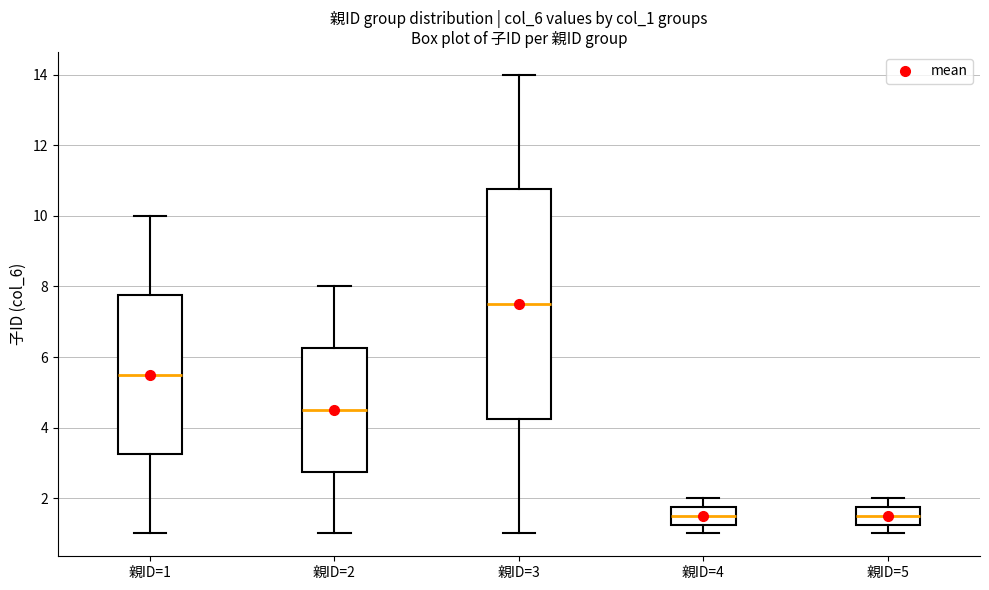

Reading left to right, transcribe this box plot: for each box, give where its median line is, the range the box spans, and where its two whiskers end, as read against the y-axis. The values are not printed on the chart, so give them approximately, as read against the axis.

親ID=1: median 5.6, box 3.2 to 7.8, whiskers 1.0 to 10.0
親ID=2: median 4.6, box 2.8 to 6.2, whiskers 1.0 to 8.0
親ID=3: median 7.6, box 4.2 to 10.8, whiskers 1.0 to 14.0
親ID=4: median 1.6, box 1.2 to 1.8, whiskers 1.0 to 2.0
親ID=5: median 1.6, box 1.2 to 1.8, whiskers 1.0 to 2.0